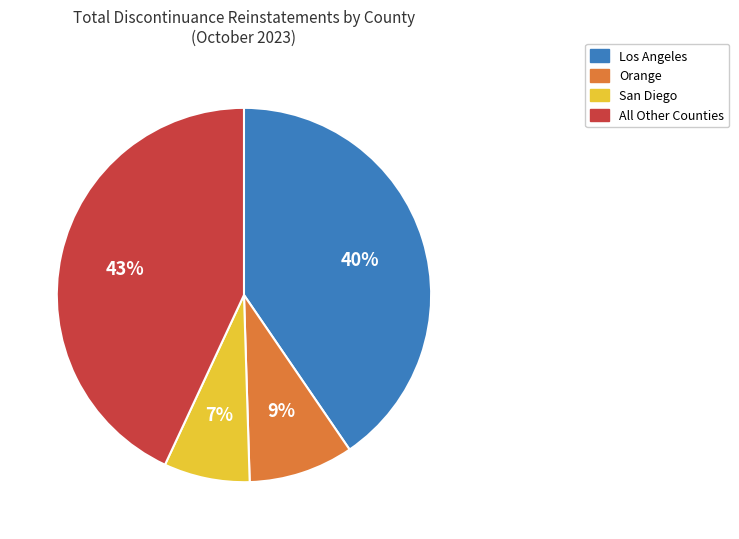

Which slice is the largest?

All Other Counties